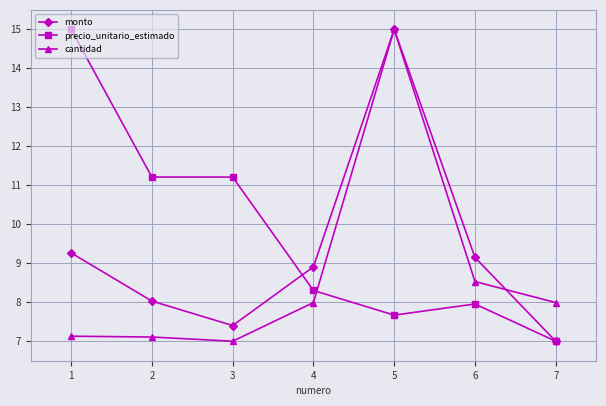

What is the difference between the second highest and minimum values in the cantidad series?

1.5